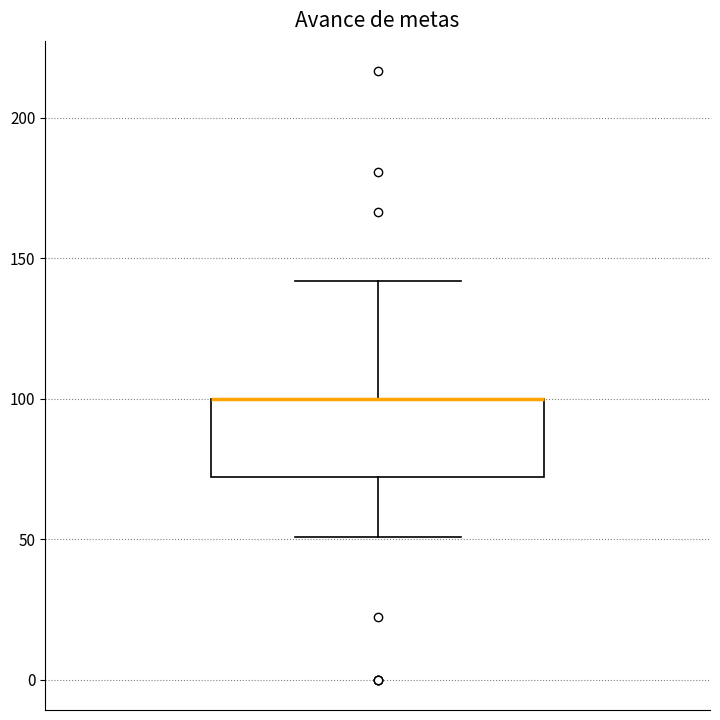

Where does the lower whisker of the box end on the y-axis? The values are not printed on the chart, so give them approximately, as read against the axis.

50